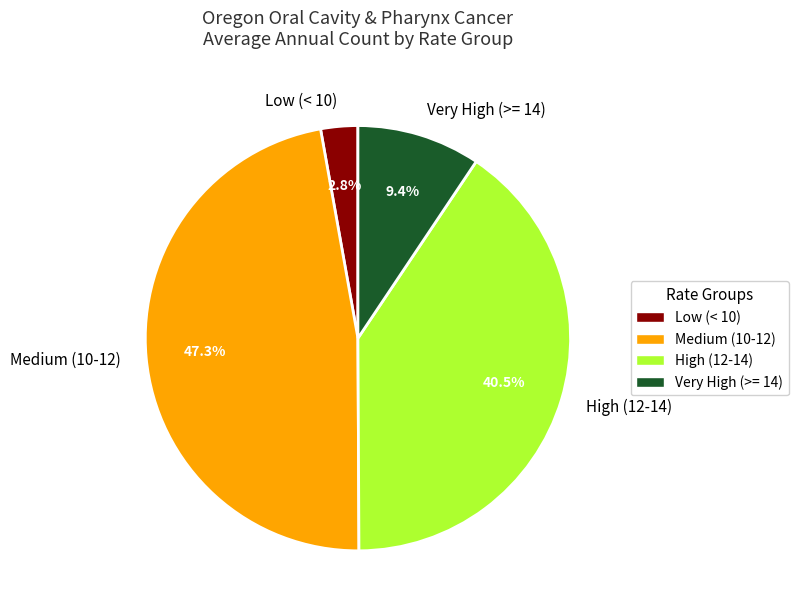

Does any single category account for the majority?

No